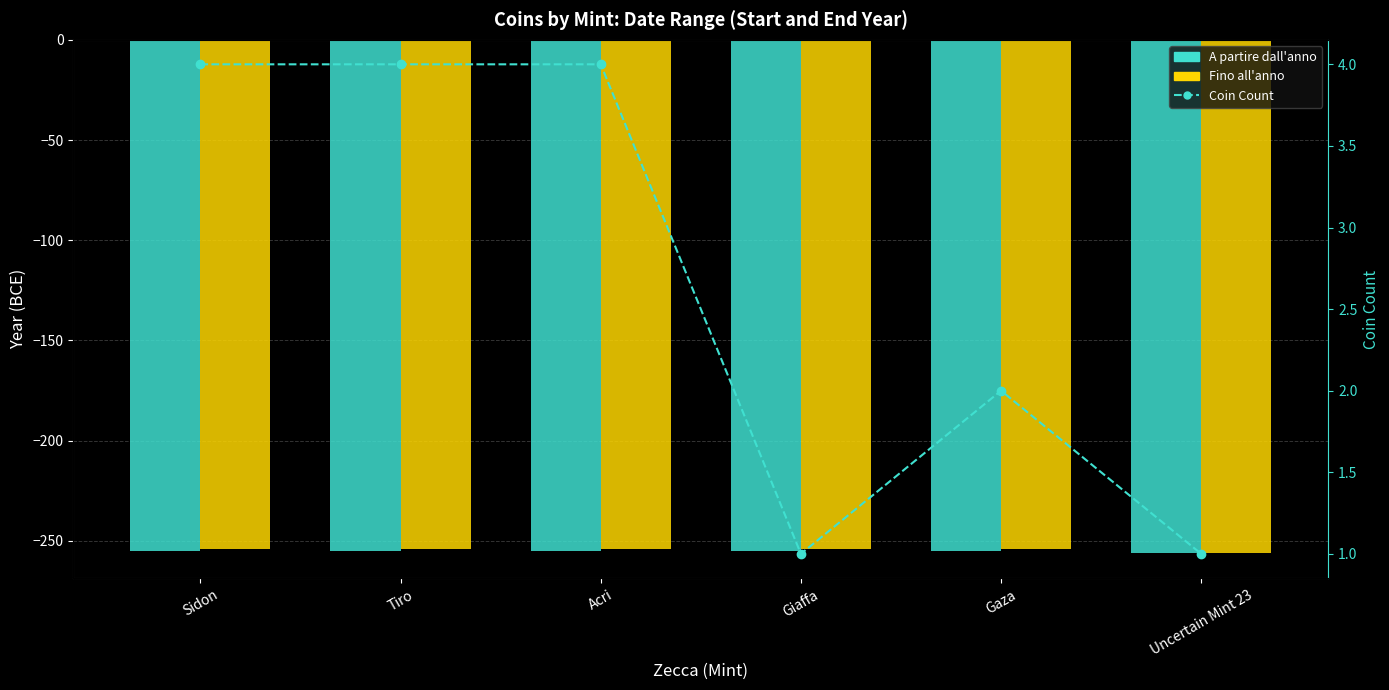

What position from the left is Tiro?

2